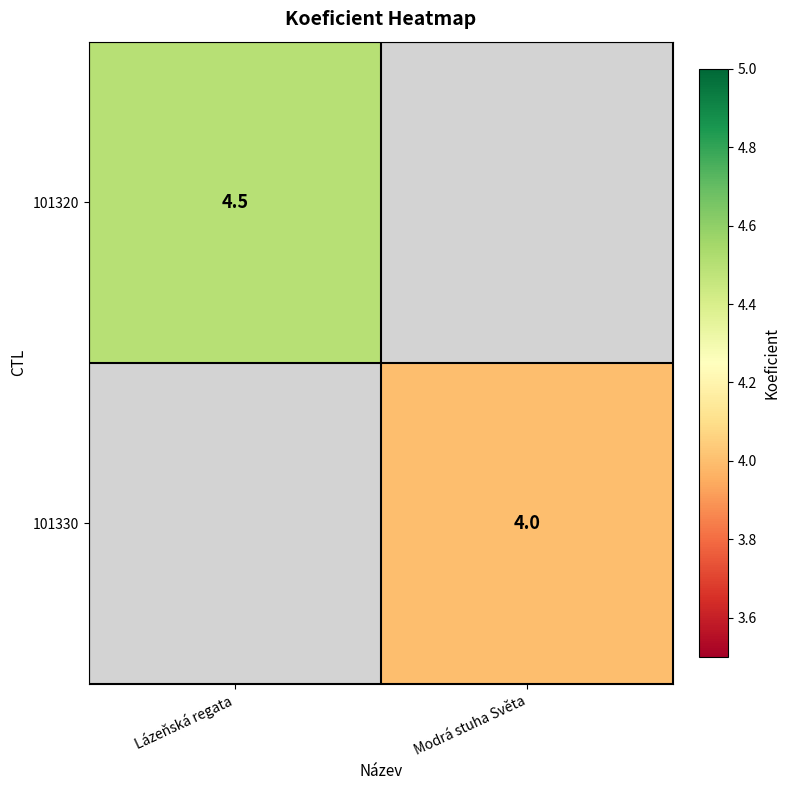

True or false: 101320 has a value of 2.3 at Lázeňská regata.

False